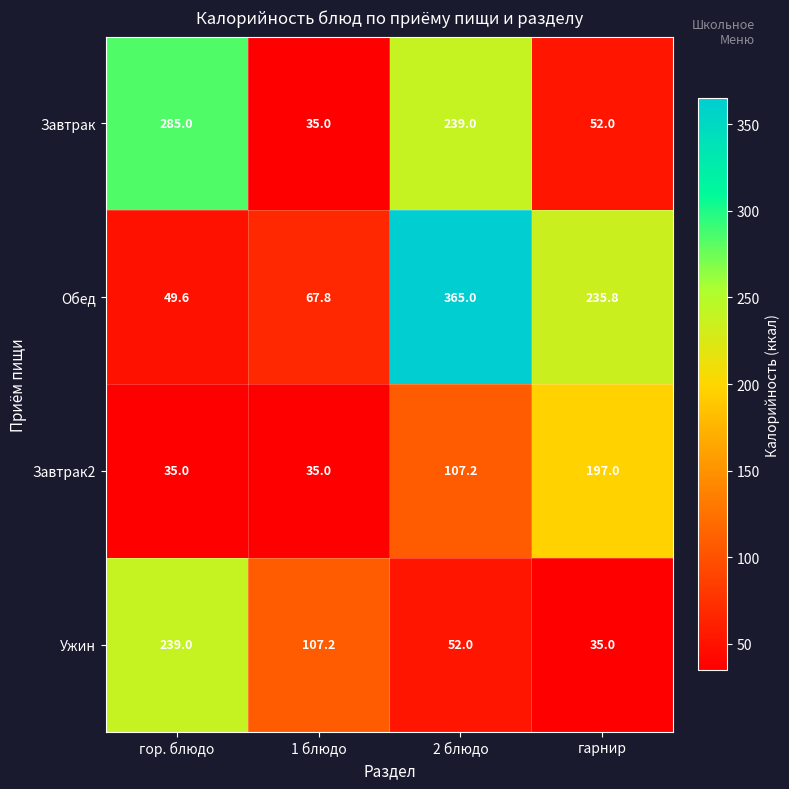

At how many categories does at least one series exceed 73?

4